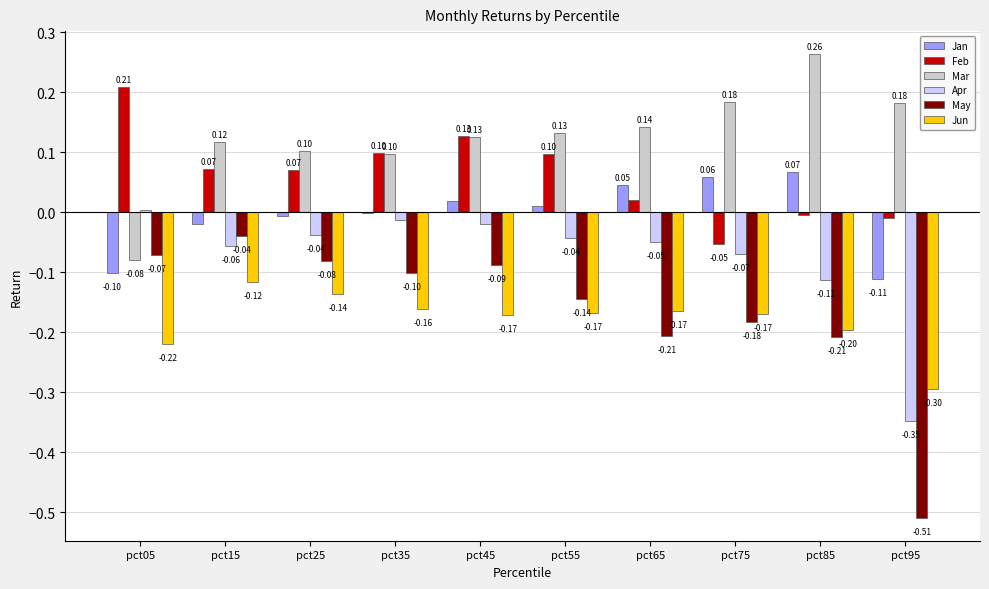

What is the sum of the May values at pct65 and pct85?

-0.4